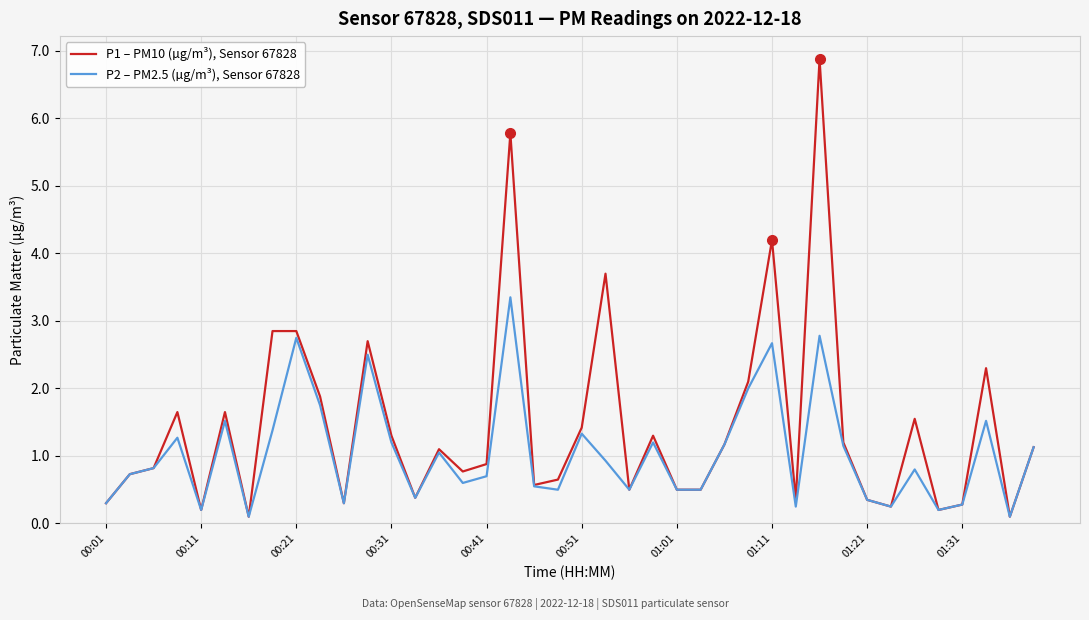

Which series has the largest total across all categories?

P1 – PM10 (µg/m³), Sensor 67828